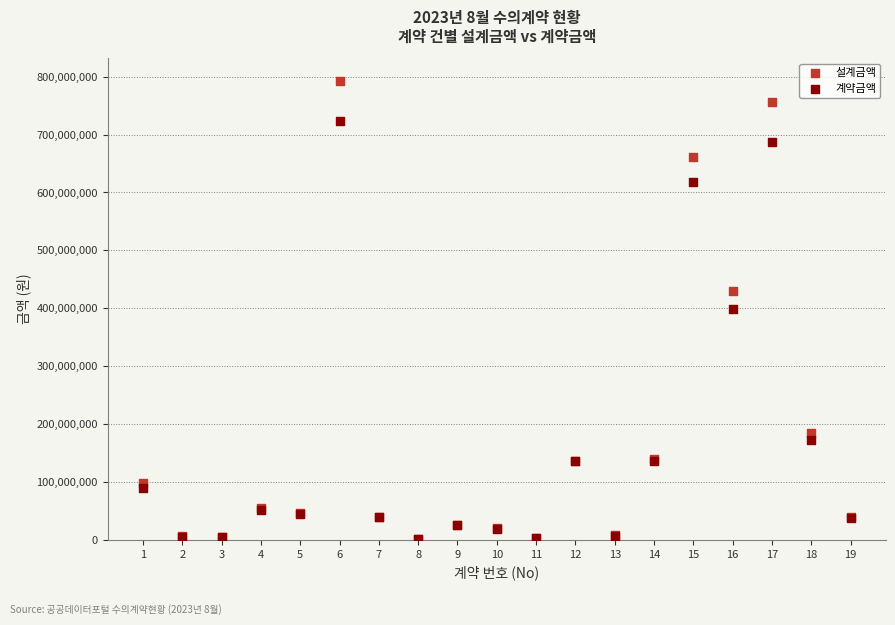

What are all the series names shown in the legend?

설계금액, 계약금액